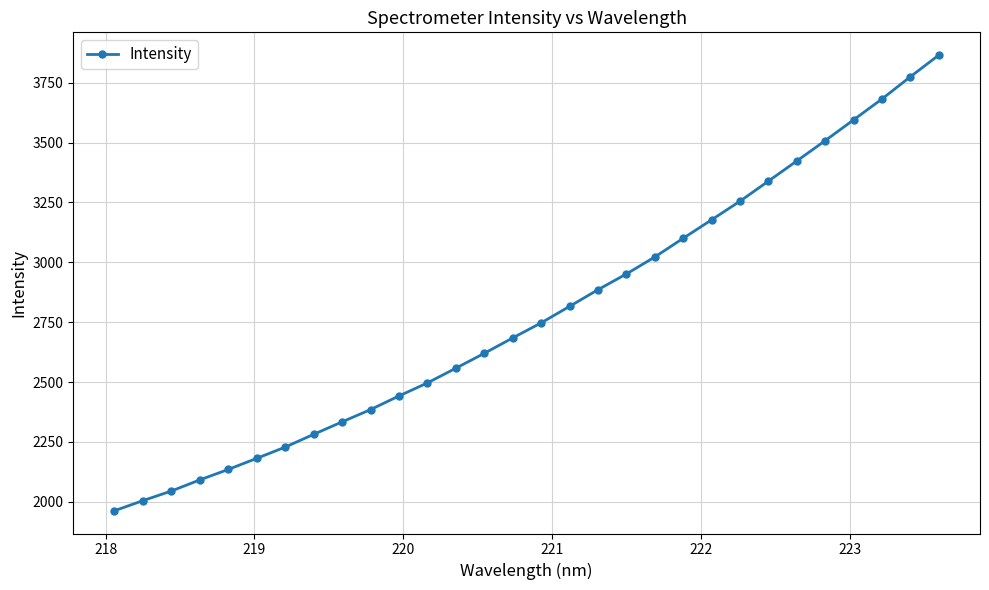

What is the value of the 22nd point from the left?

3177.5